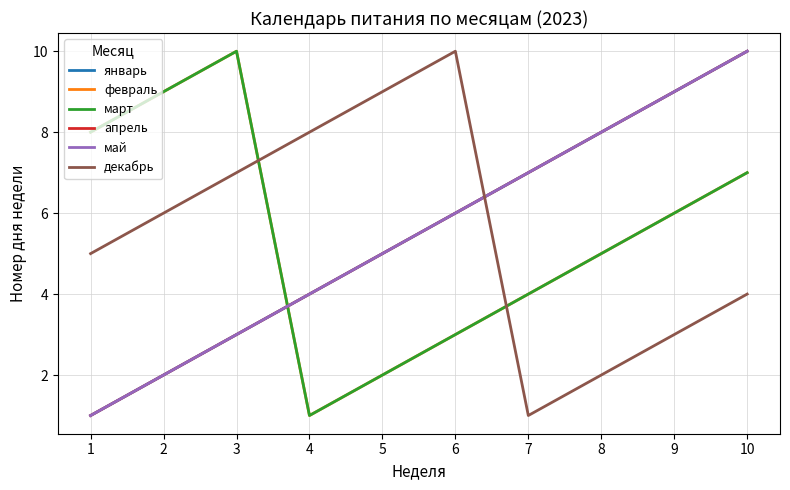

Rank the series by their maximum value, from highest to lowest.

январь, февраль, март, апрель, май, декабрь